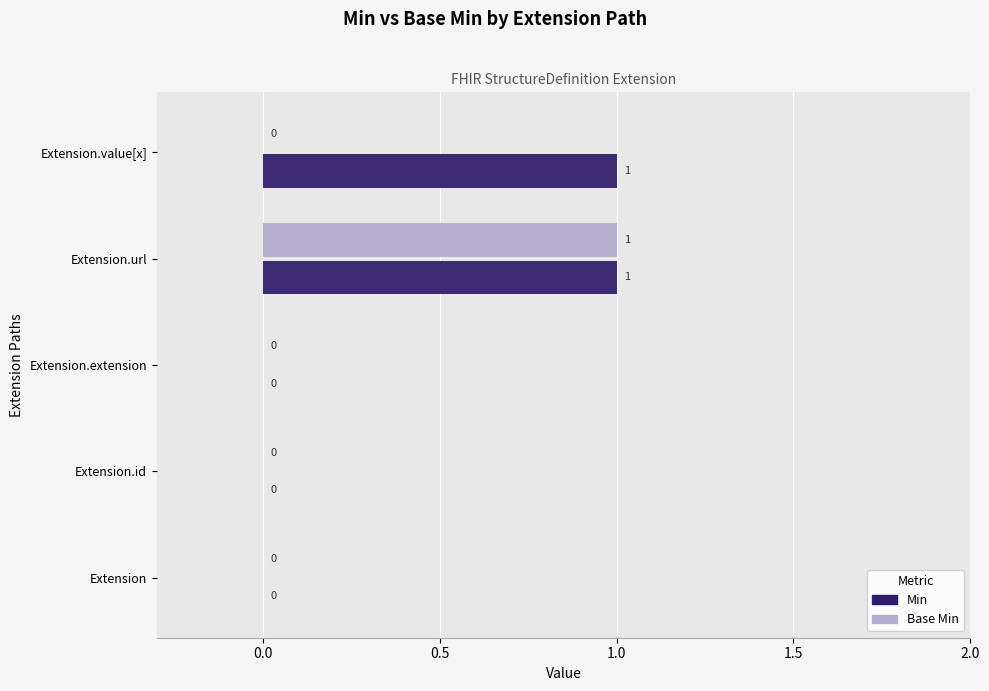

At which category is the sum across all series the highest?

Extension.url